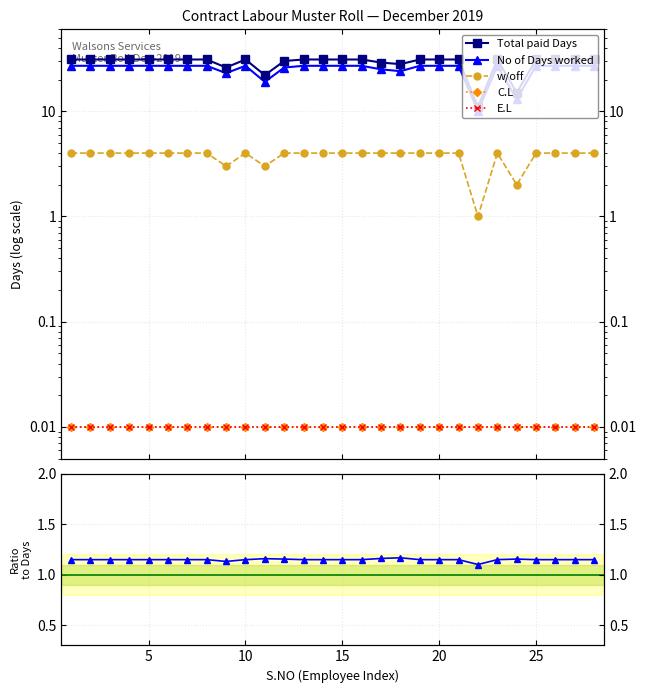

True or false: No of Days worked and Total paid Days cross at least once.

False